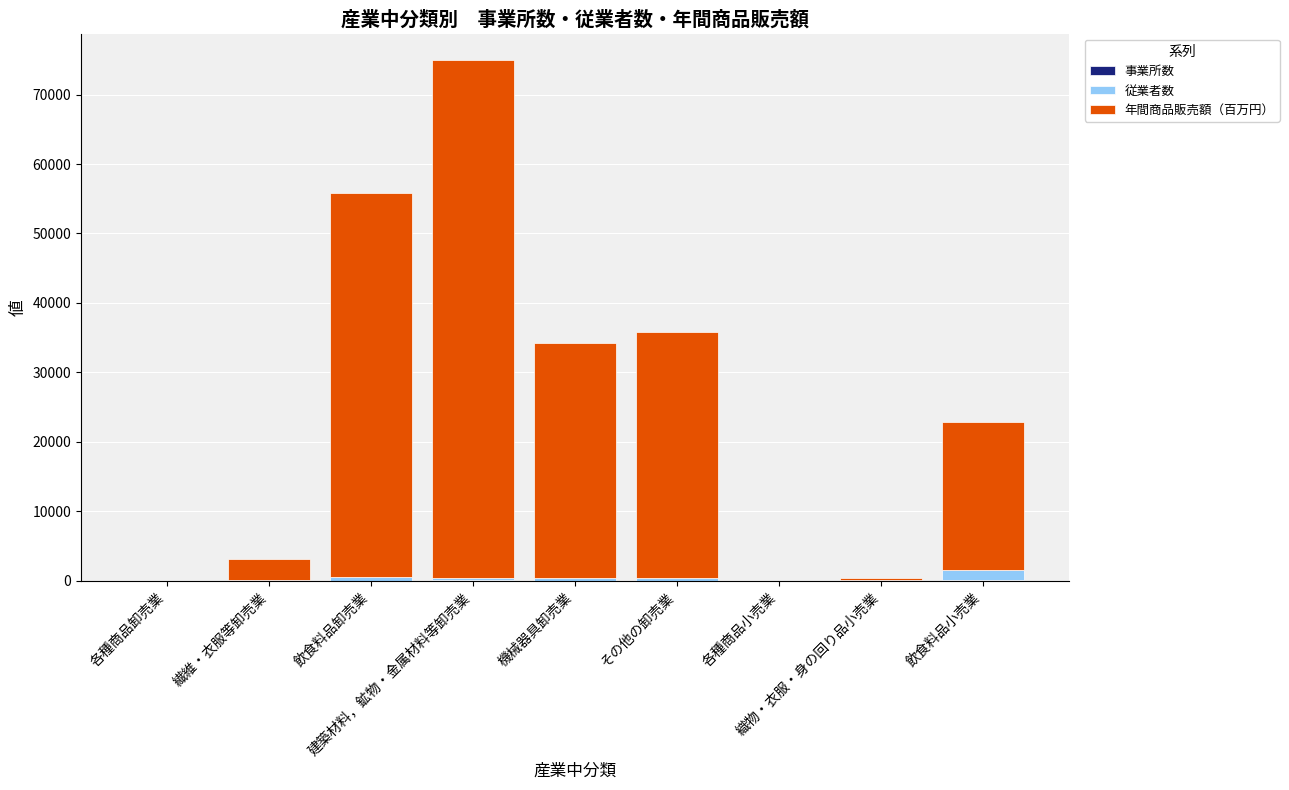

Are the bars grouped side by side (vs. stacked)?

No